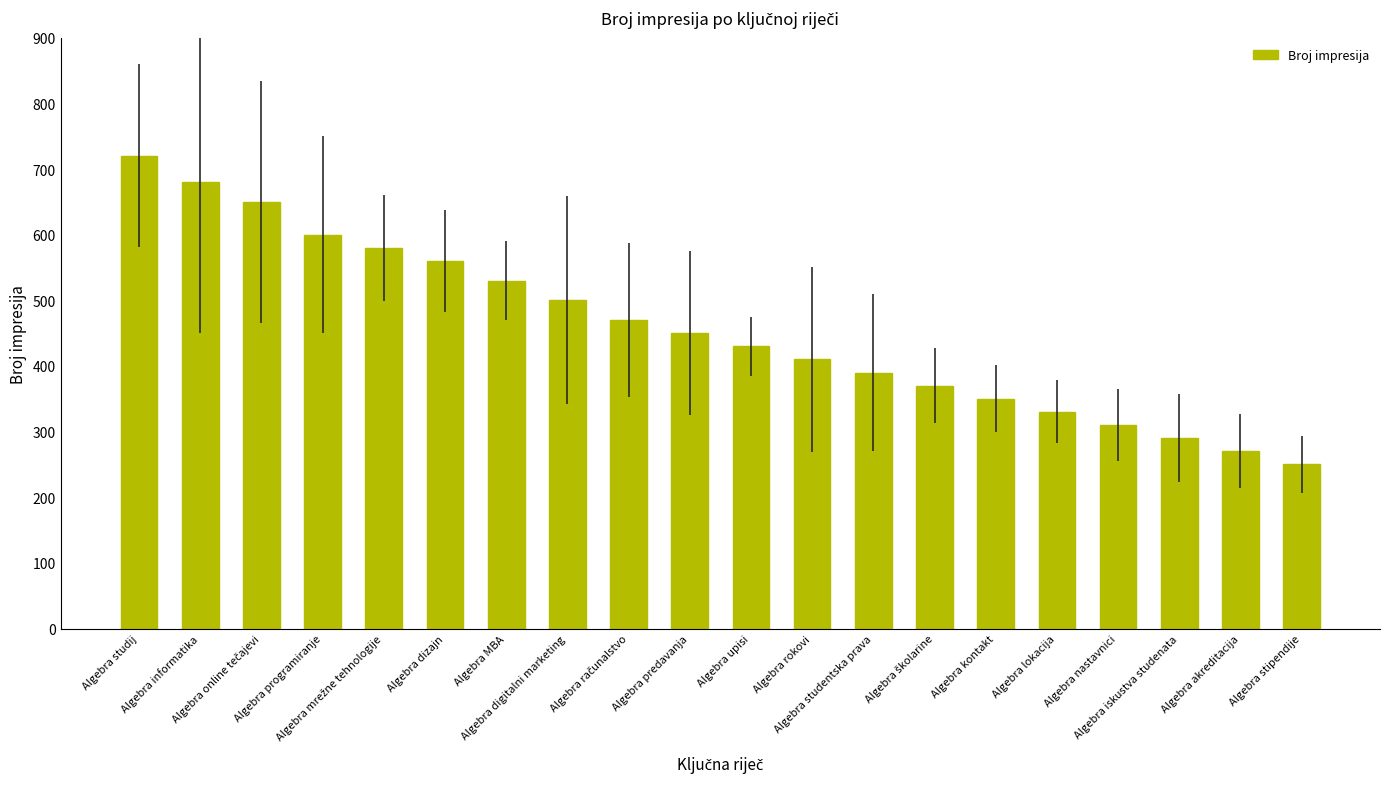

Between Algebra kontakt and Algebra dizajn, which is larger?

Algebra dizajn